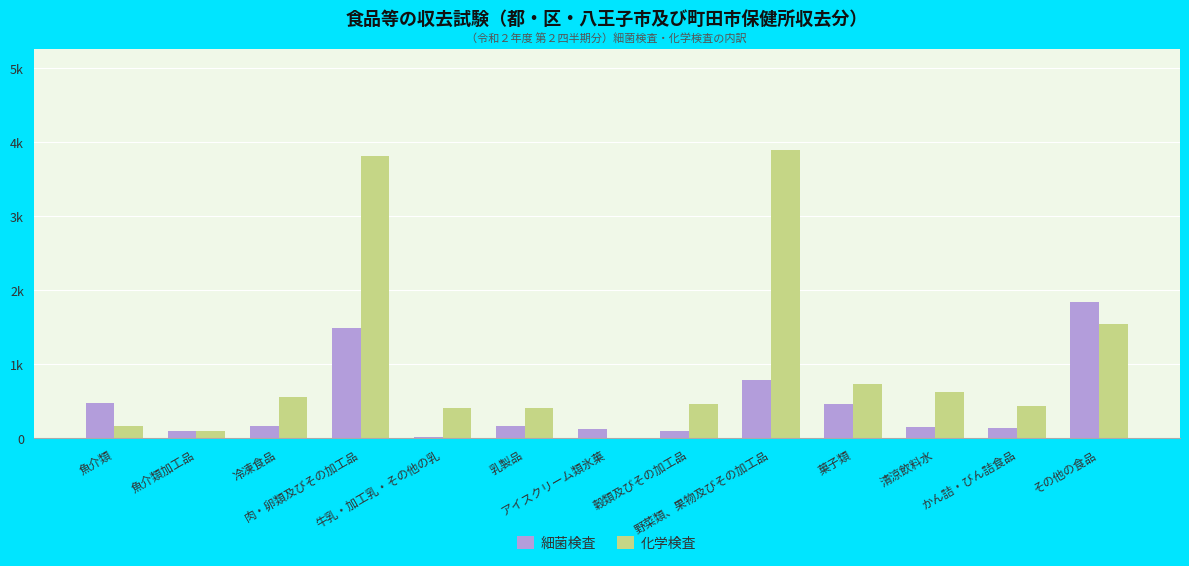

What position from the left is アイスクリーム類氷菓?

7